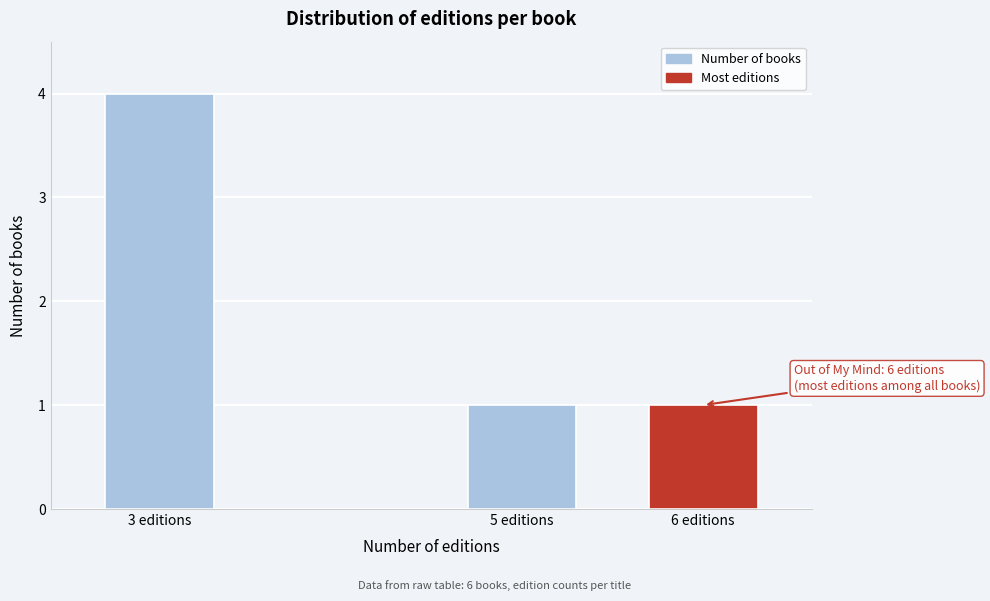

Reading left to right, transcribe all the data shown in this chart.

3 editions=4	5 editions=1	6 editions=1